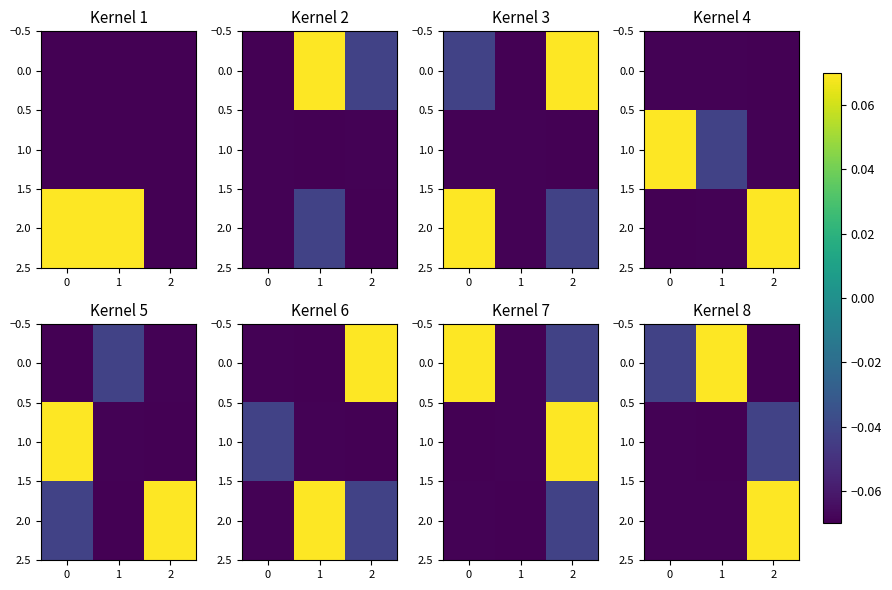

Is the value of 2.0 at 1 greater than the value of 0.0 at 1?

No